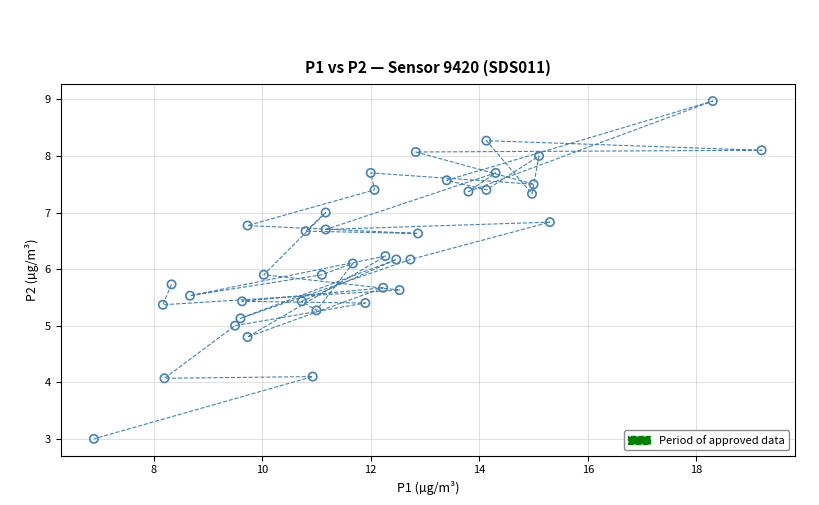

What is the range of Y values (max minus min)?

6.0